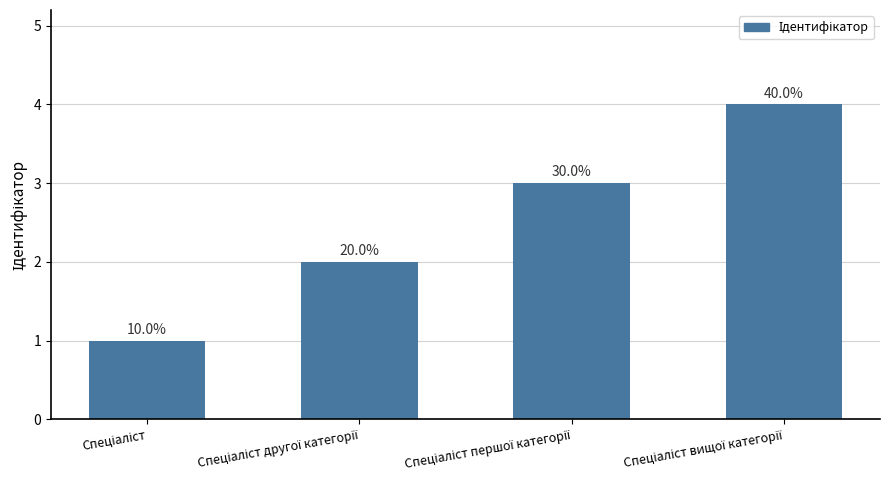

What is the label of the 1st bar from the right?

Спеціаліст вищої категорії